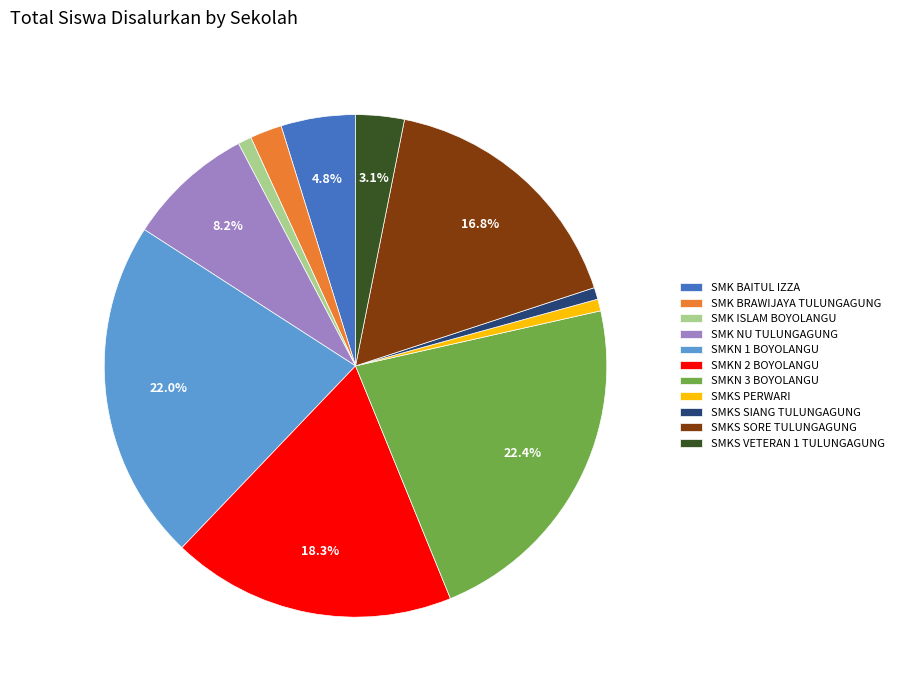

To the nearest percent, what is the difference between the largest and smallest slice percentages?

22%